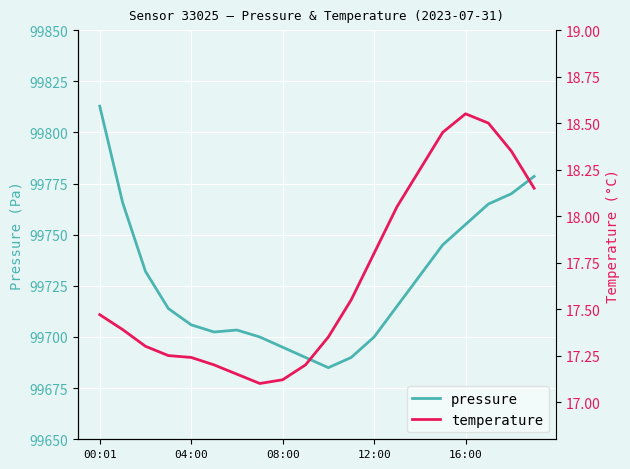

What is the sum of all temperature values?

353.4